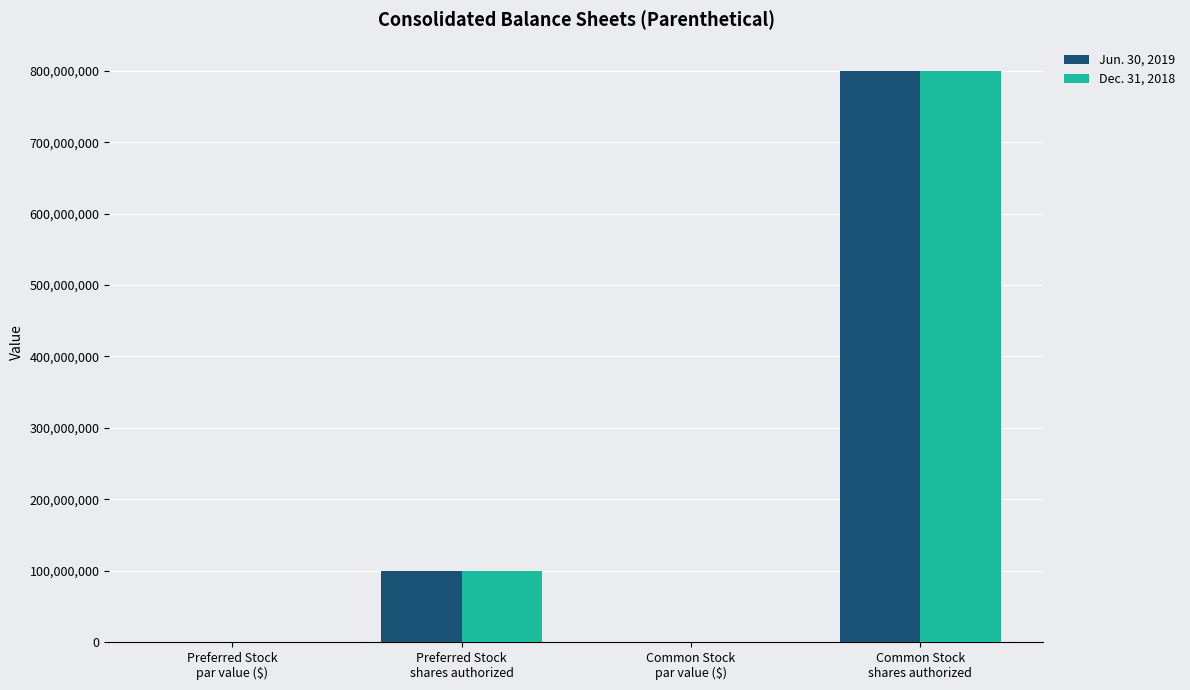

At which label is Jun. 30, 2019 closest to 400000000?

Preferred Stock
shares authorized